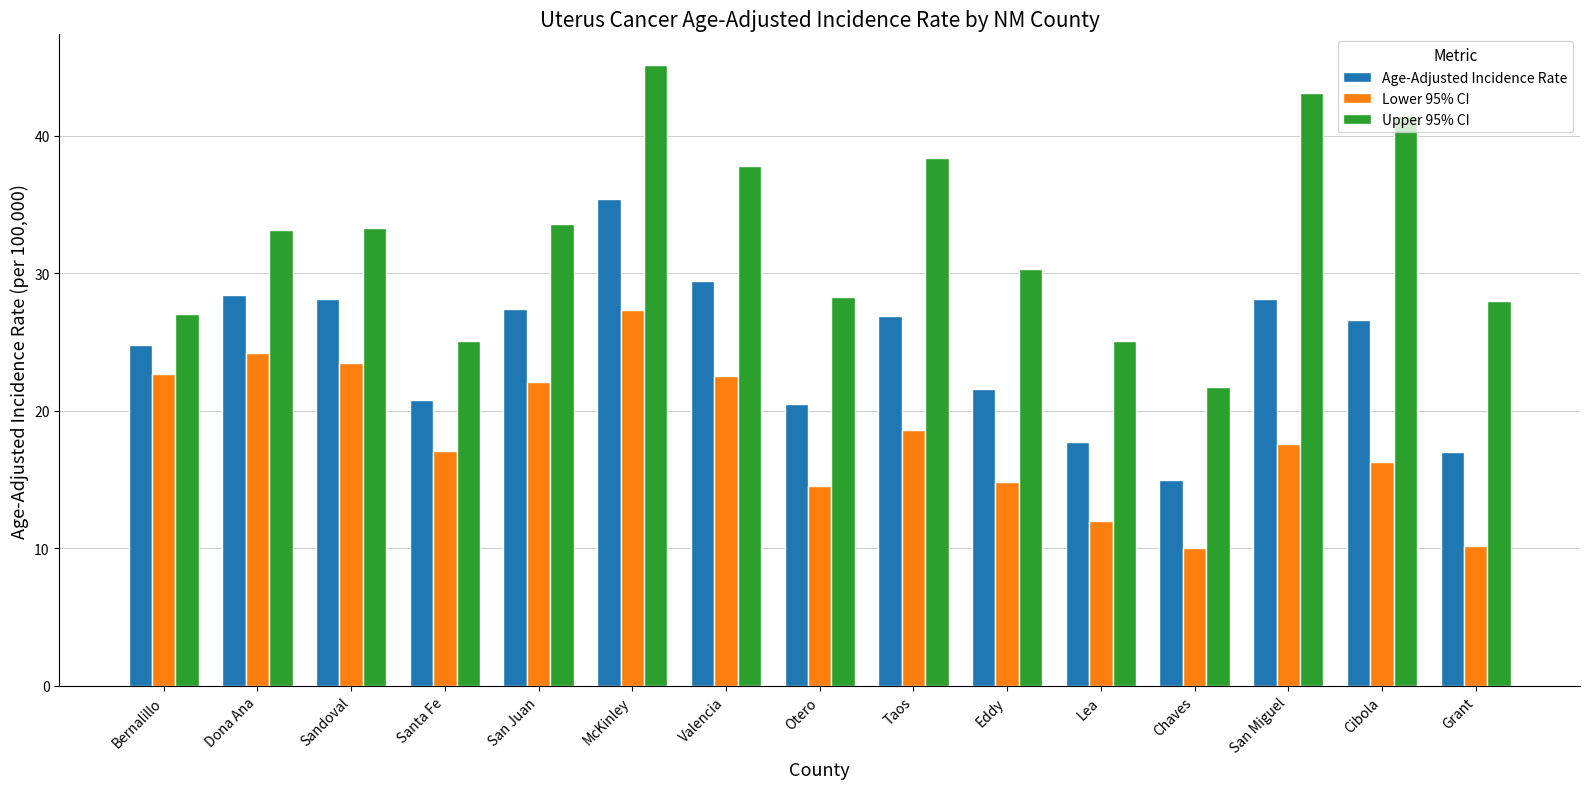

How many series are shown in this chart?

3